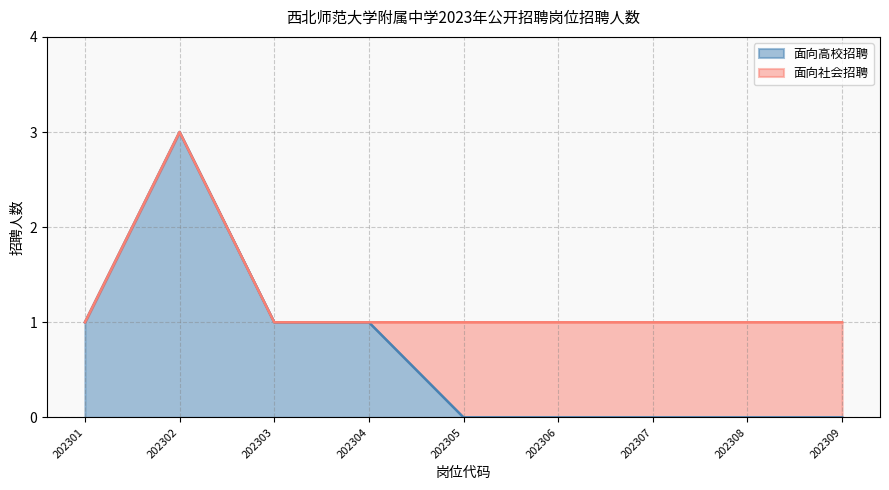

How many interior local peaks (higher than both neighbors) does the data have?

1